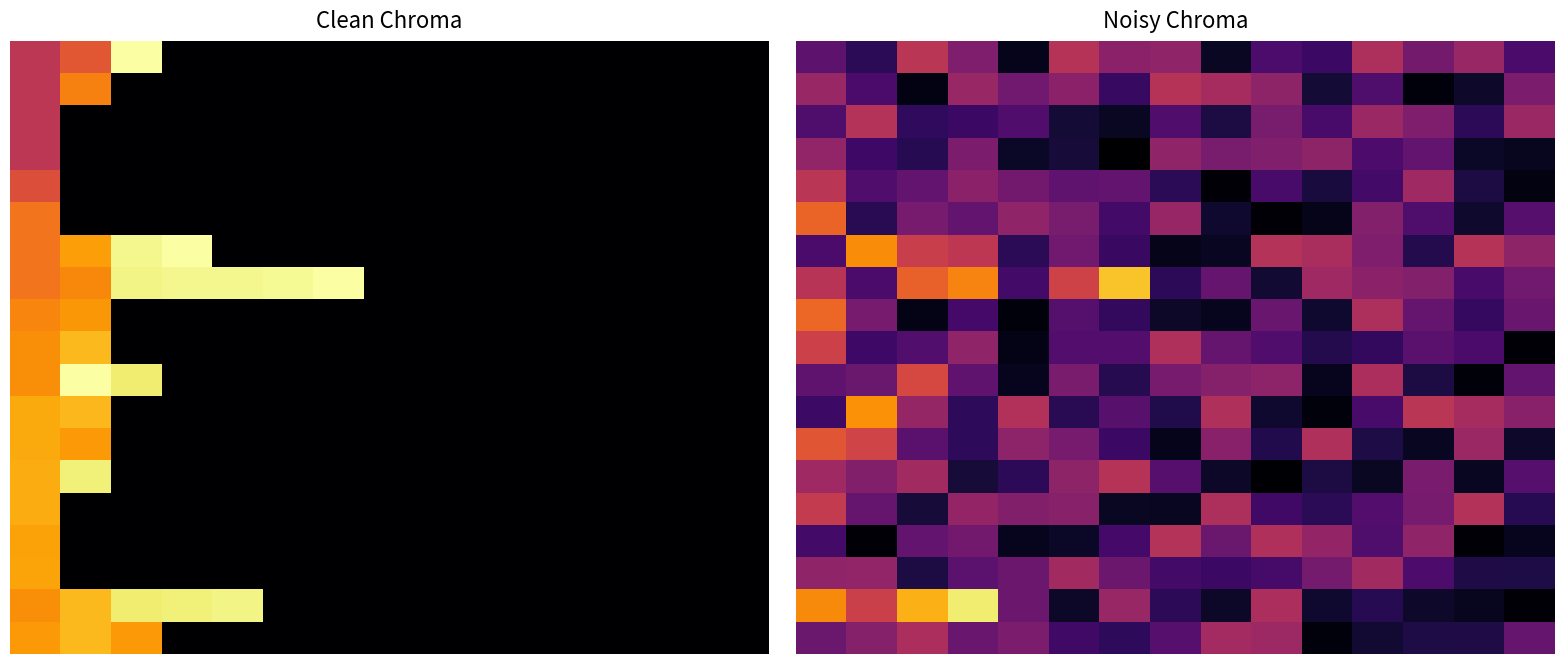

What is the total value across all series at 11?

5.3